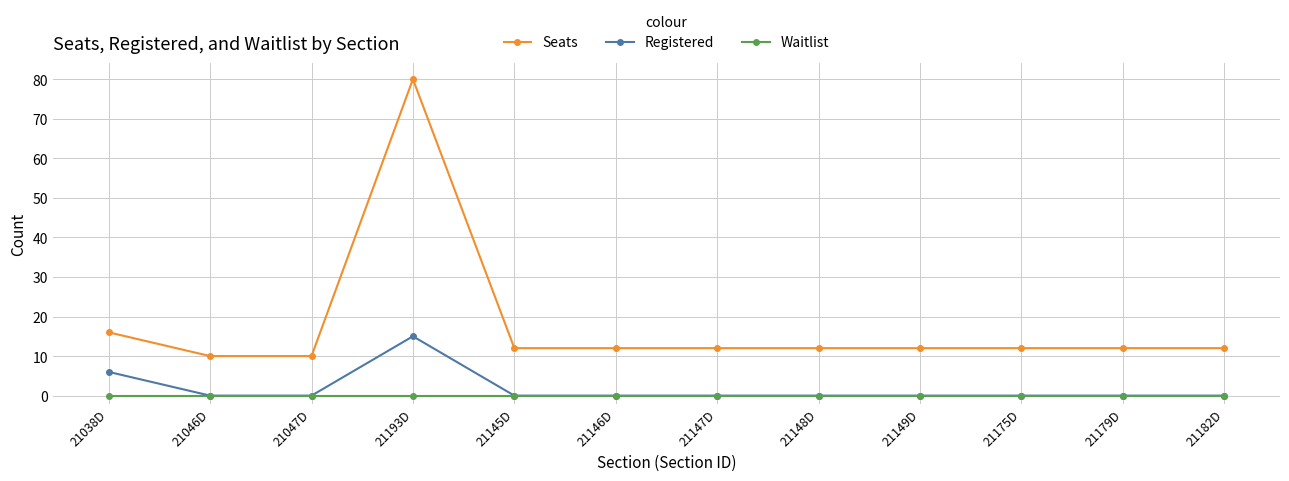

What is the difference between the maximum and minimum values in the Registered series?

15